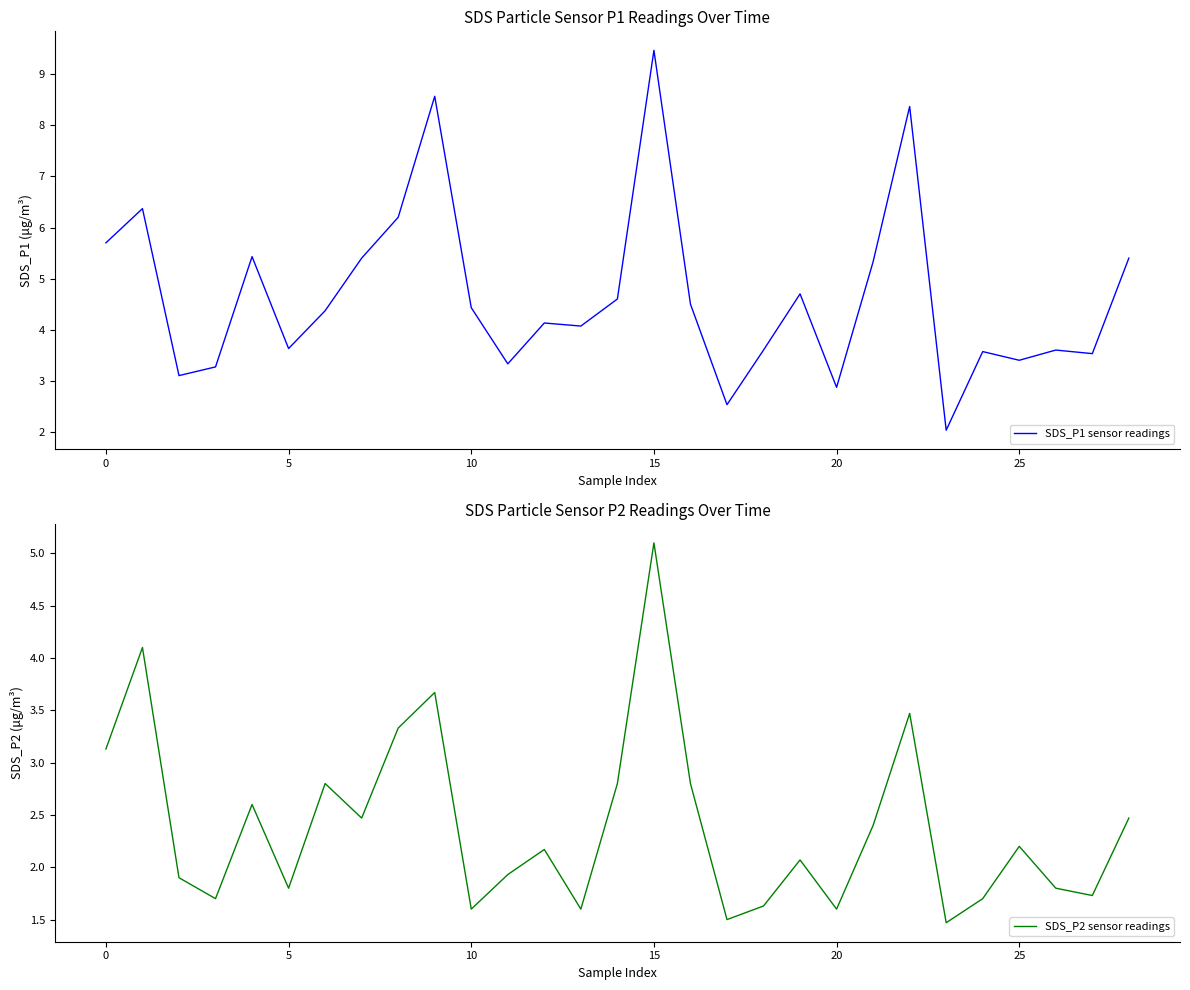

How many data points in SDS_P1 sensor readings are above 4?

17